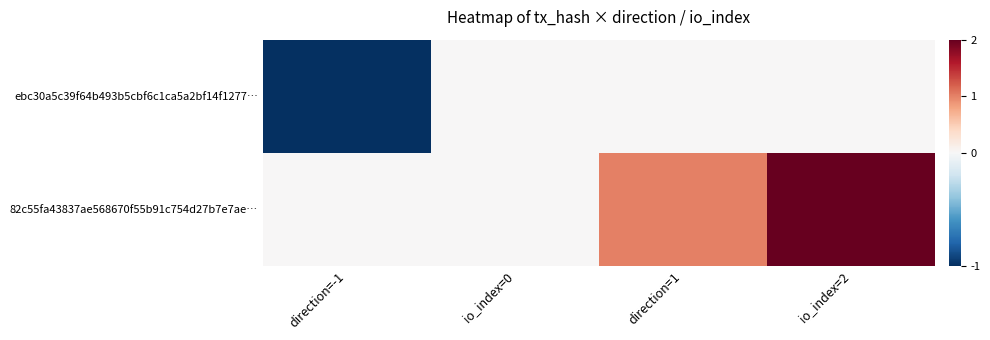

At io_index=0, list the series in order from largest to smallest.

ebc30a5c39f64b493b5cbf6c1ca5a2bf14f1277…, 82c55fa43837ae568670f55b91c754d27b7e7ae…